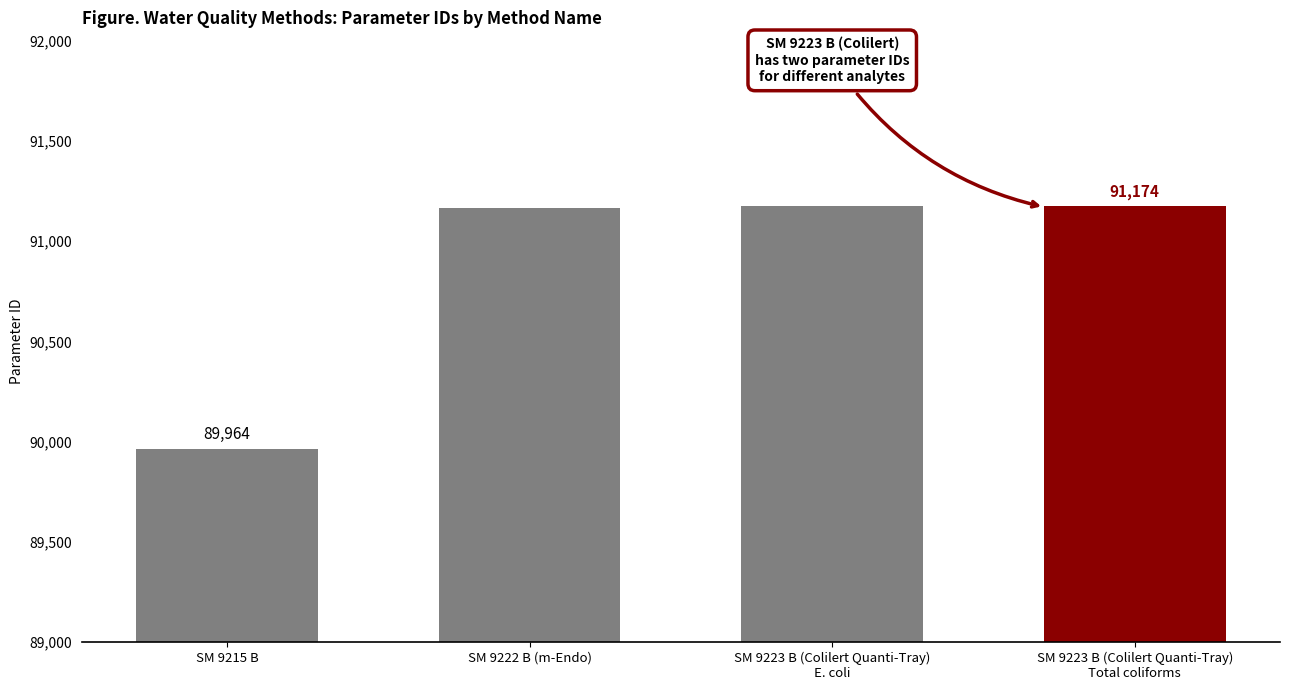

What is the ratio of the value at SM 9215 B to the value at SM 9223 B (Colilert Quanti-Tray)
E. coli?

1.0